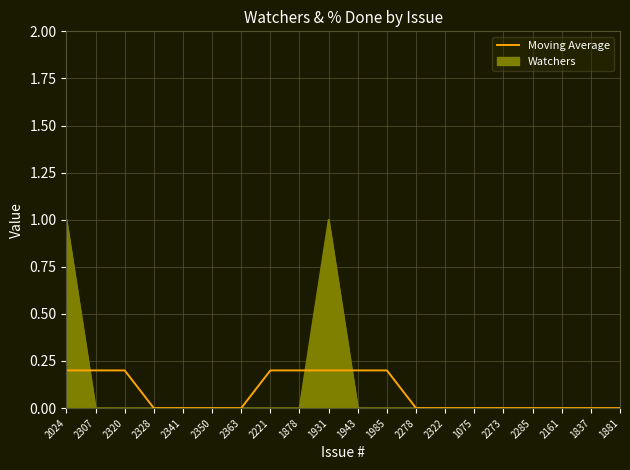

Rank the series by their maximum value, from lowest to highest.

Moving Average, Watchers